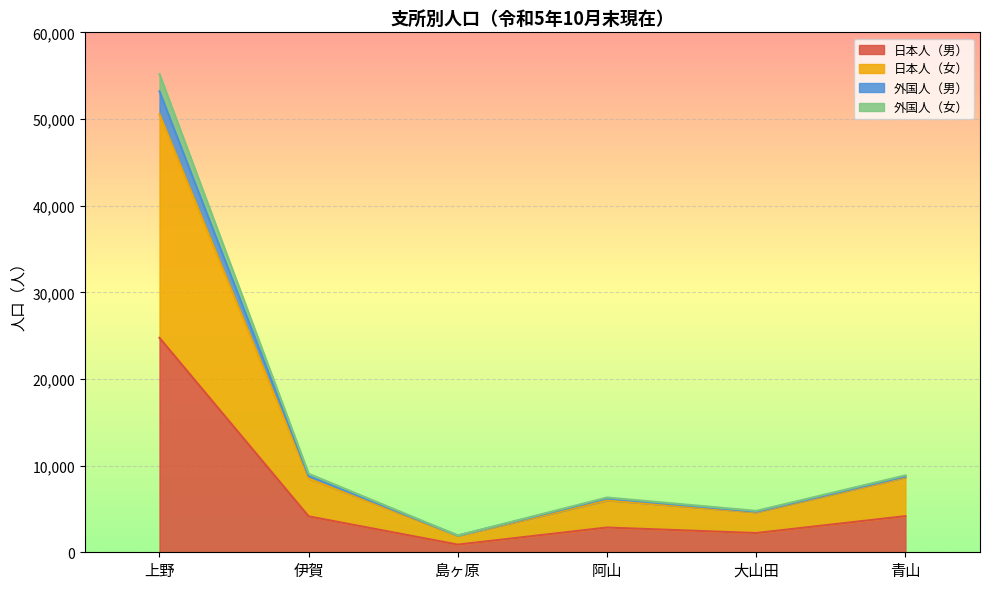

Where is 日本人（男） nearest to the value 12816?

青山